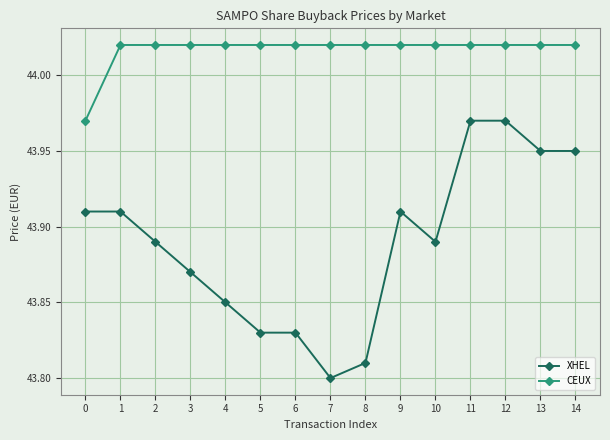

The CEUX series shows 30.4 at 10. True or false?

False